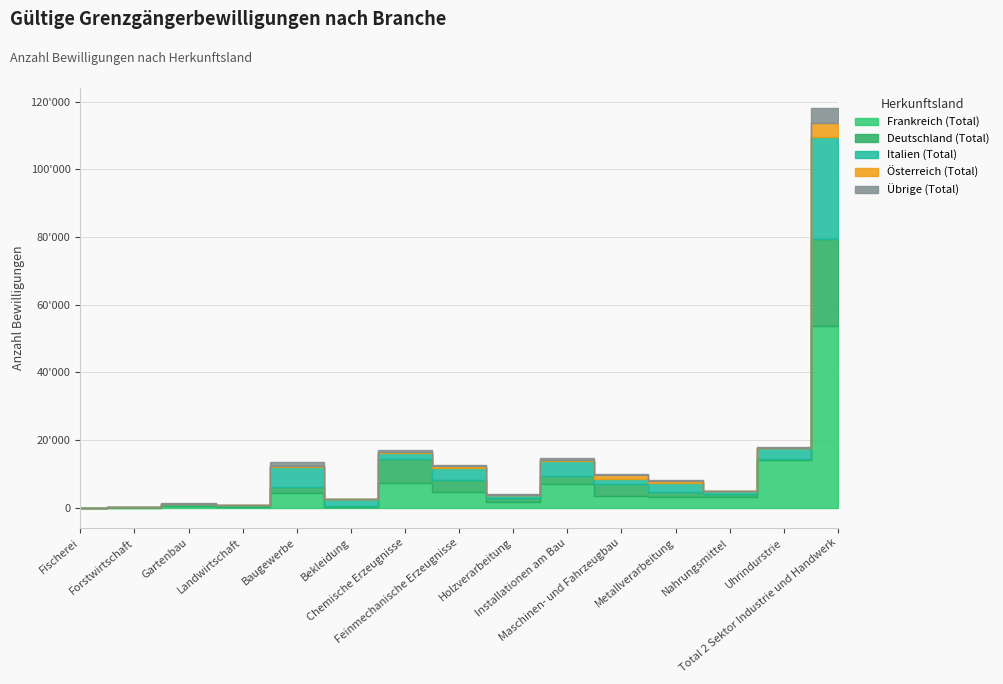

What position from the right is Maschinen- und Fahrzeugbau?

5